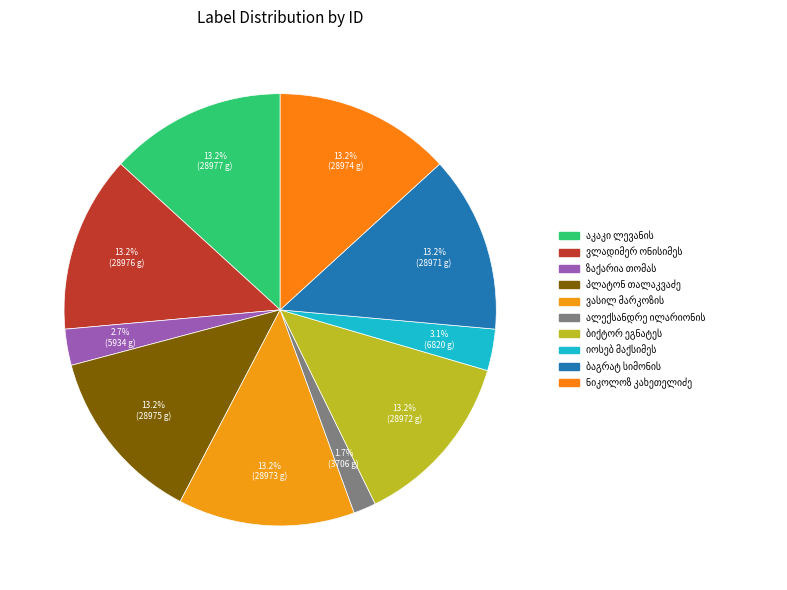

What is the ratio of the value at ნიკოლოზ კახეთელიძე to the value at ვასილ მარკოზის ძე სხირტლაძე?

1.0